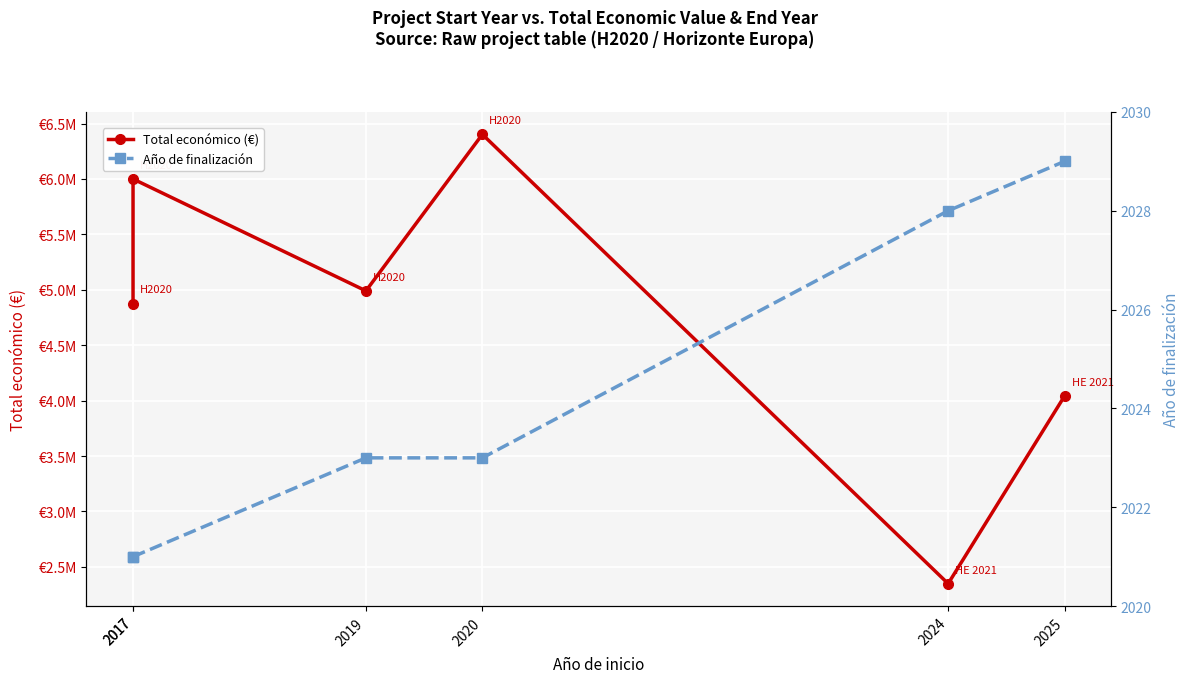

What is the maximum value shown in the chart?

6402164